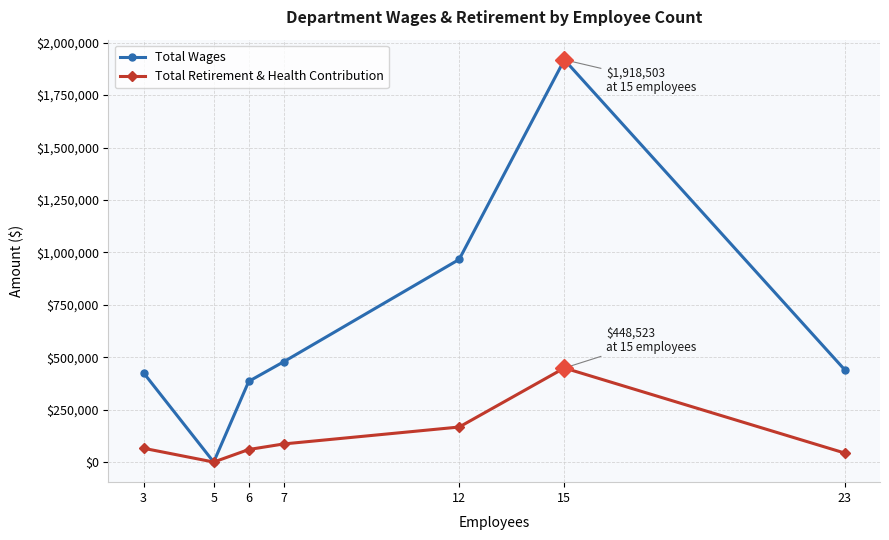

Where is the first local maximum for Total Retirement & Health Contribution?

15